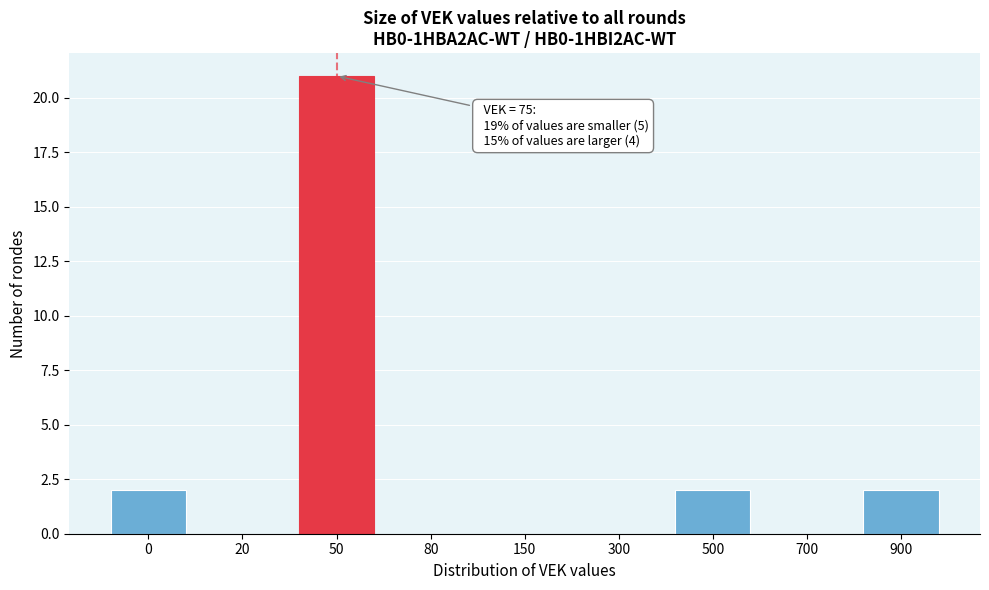

Reading right to left, list all the values displayed in this chart.

900=2	700=0	500=2	300=0	150=0	80=0	50=21	20=0	0=2